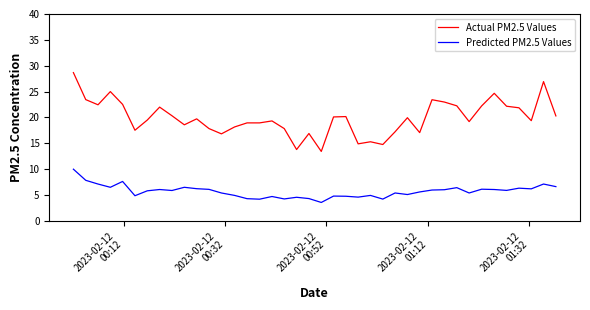

What is the sum of all Predicted PM2.5 Values values?

228.5